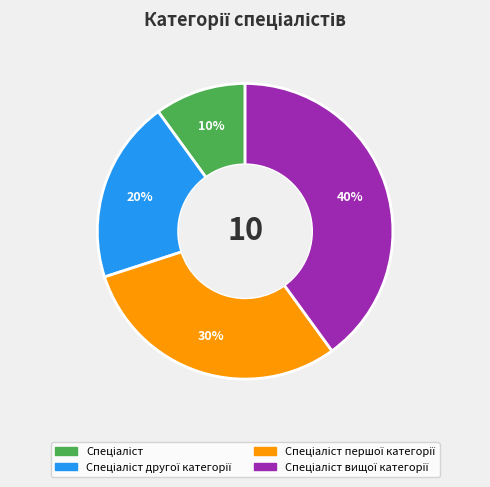

To the nearest percent, what is the average slice percentage?

25%